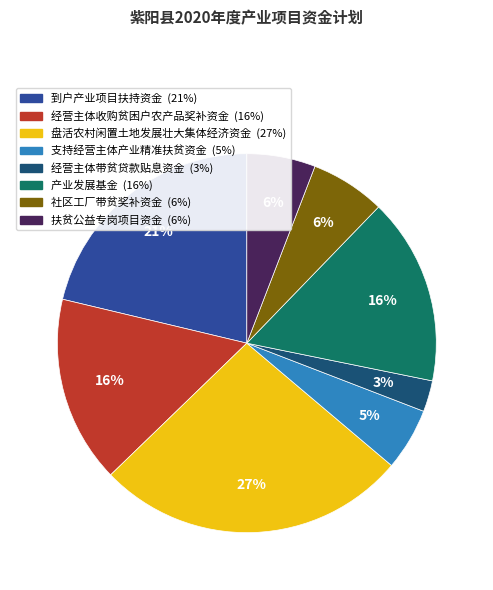

What is the smallest slice in the pie chart?

经营主体带贫贷款贴息资金